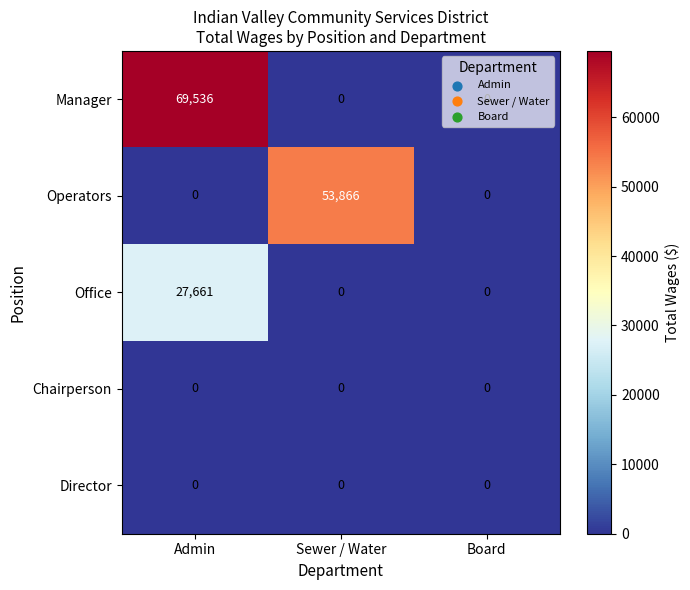

What is the difference between the maximum and minimum values in the Office series?

27661